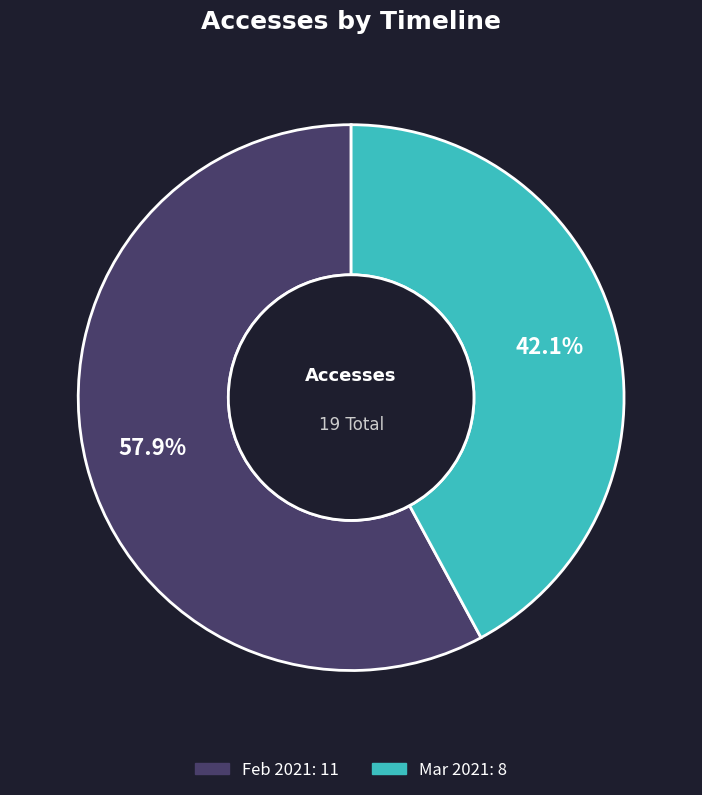

Does any single category account for the majority?

Yes